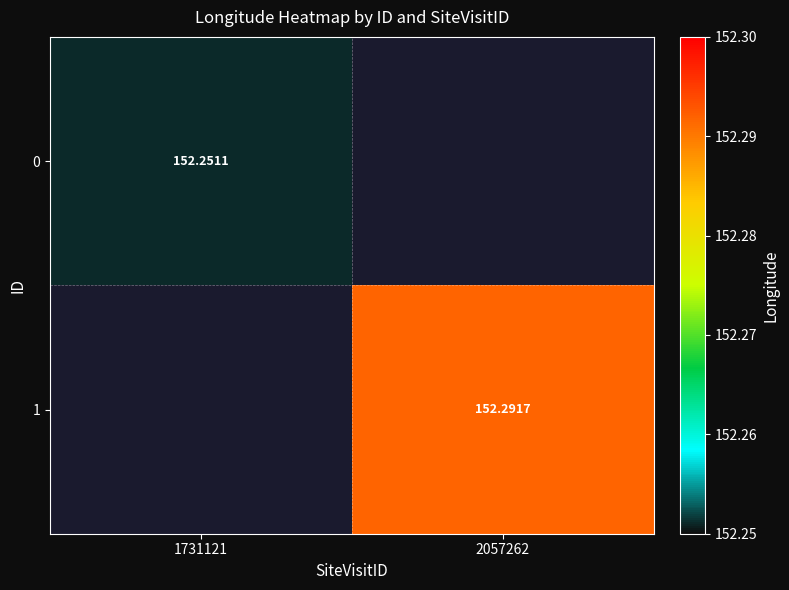

List the series in order of their overall mean, lowest first.

0, 1